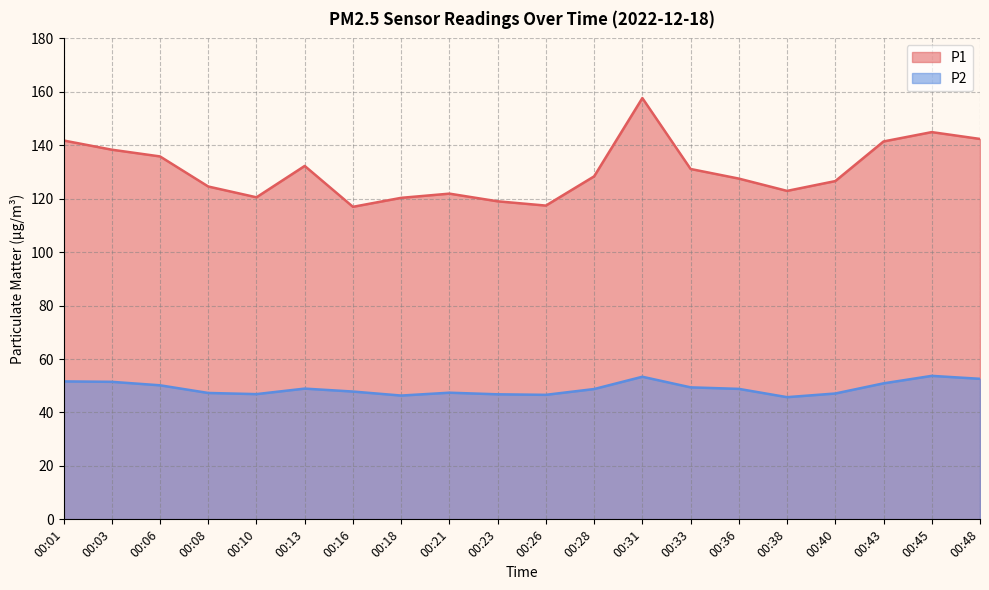

What is the value of the P1 point at the 5th from the left?

120.5